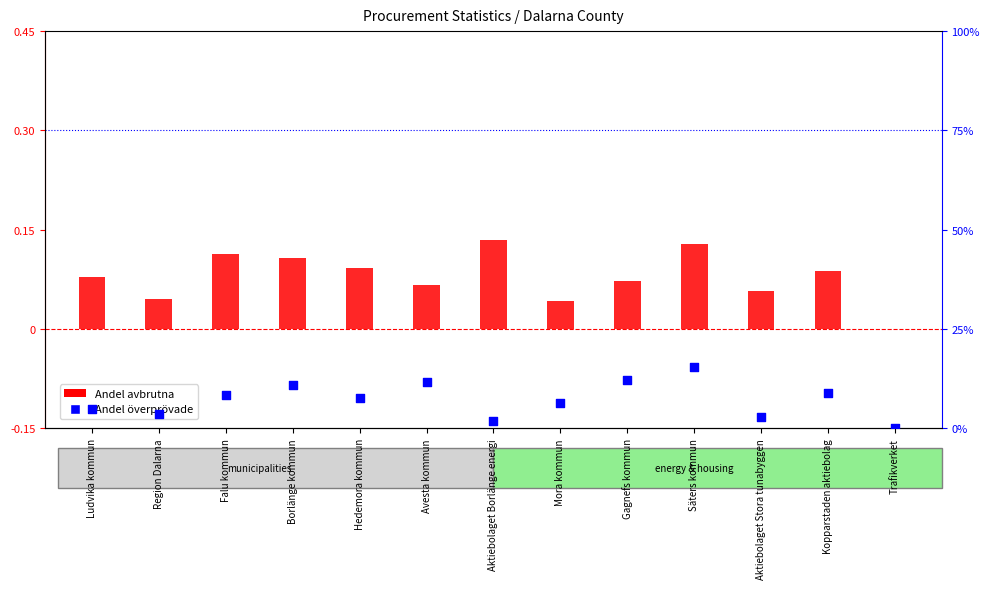

What are all the series names shown in the legend?

Andel avbrutna, Andel överprövade